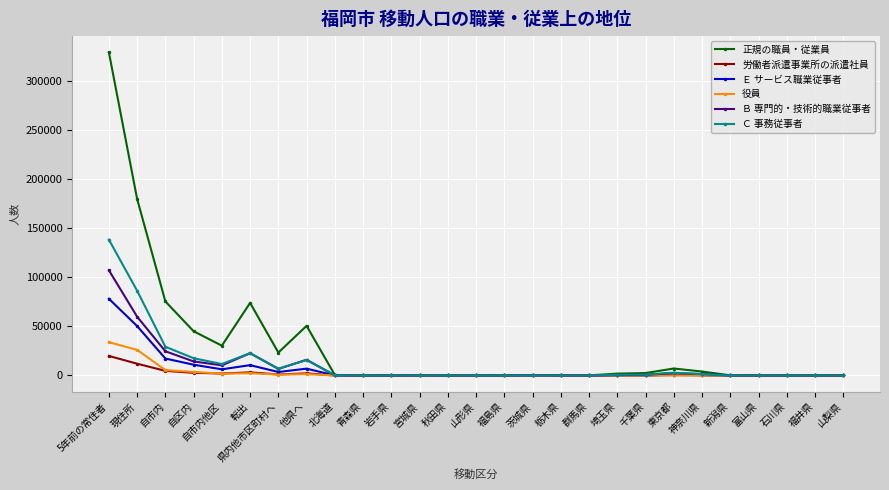

What is the total value across all series at 県内他市区町村へ?

42572